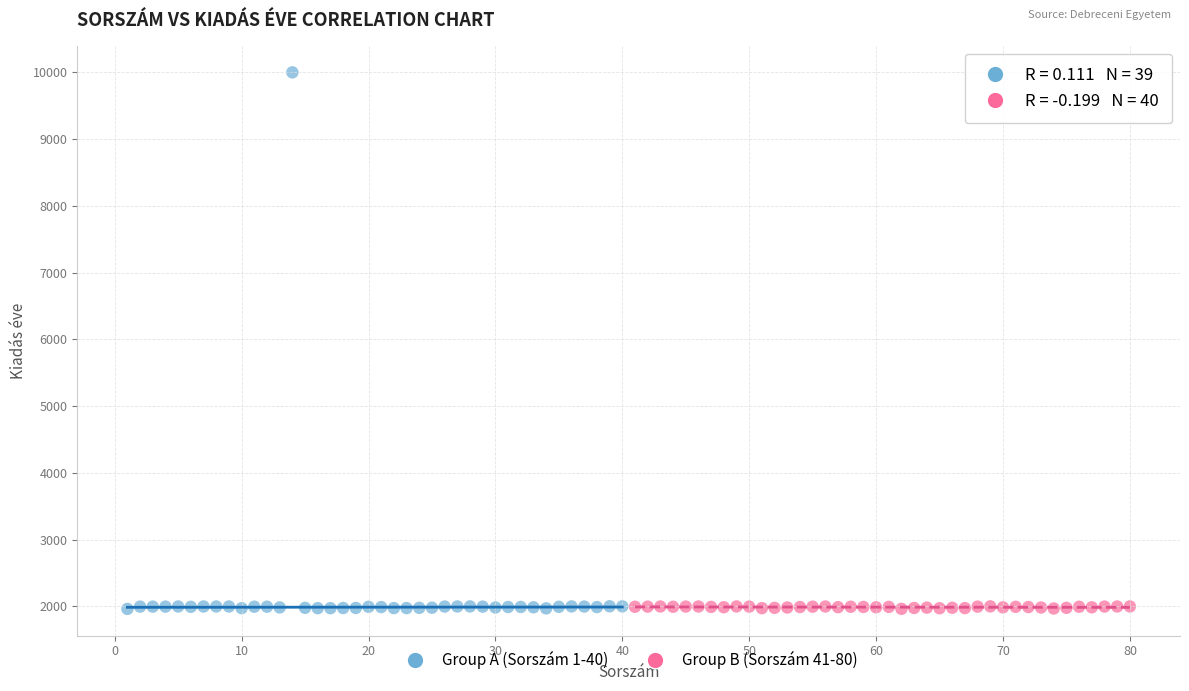

What are all the series names shown in the legend?

Group A (Sorszám 1-40), Group B (Sorszám 41-80)